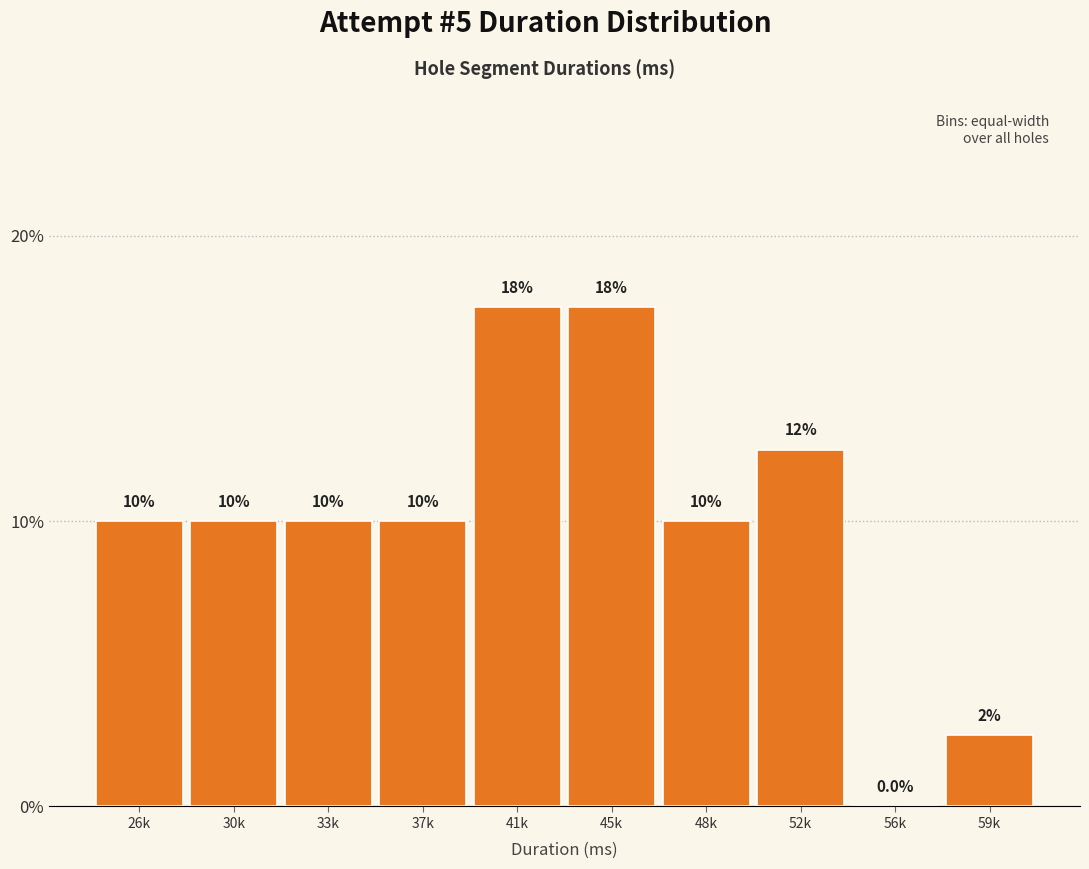

Reading left to right, extract all data points from this chart.

26k=10.0	30k=10.0	33k=10.0	37k=10.0	41k=17.5	45k=17.5	48k=10.0	52k=12.5	56k=0.0	59k=2.5